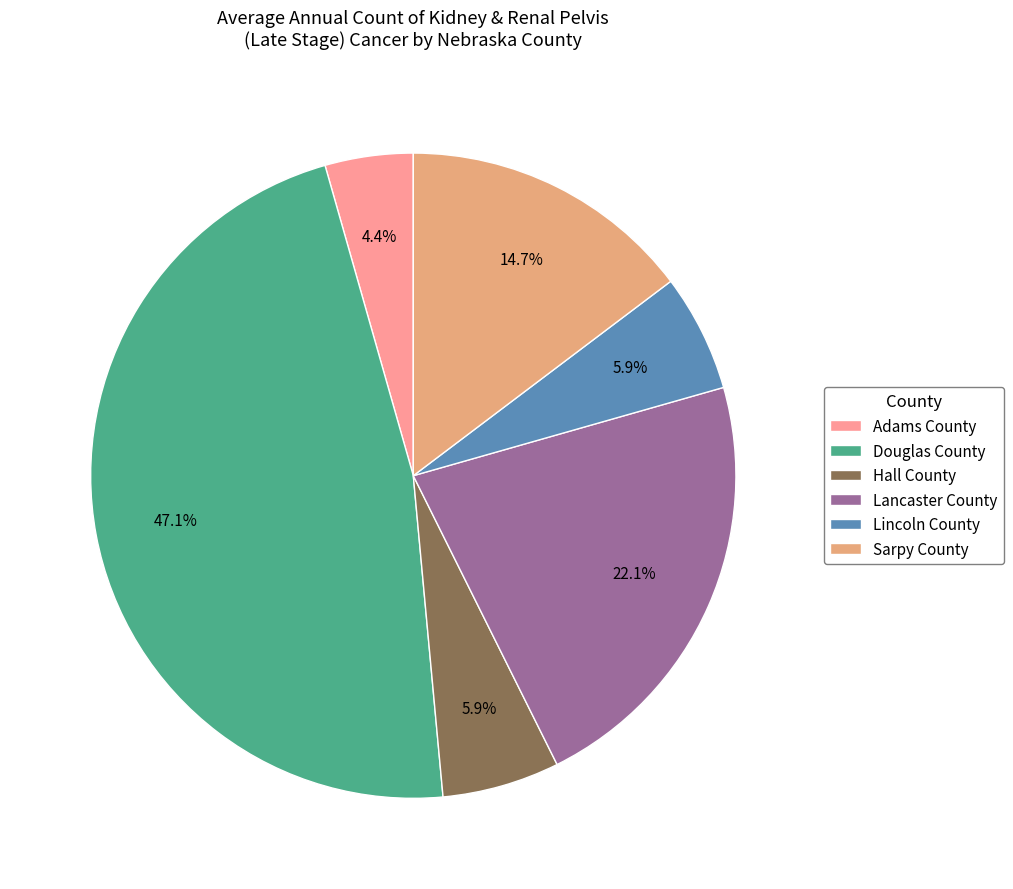

What is the ratio of the value at Hall County to the value at Sarpy County?

0.4